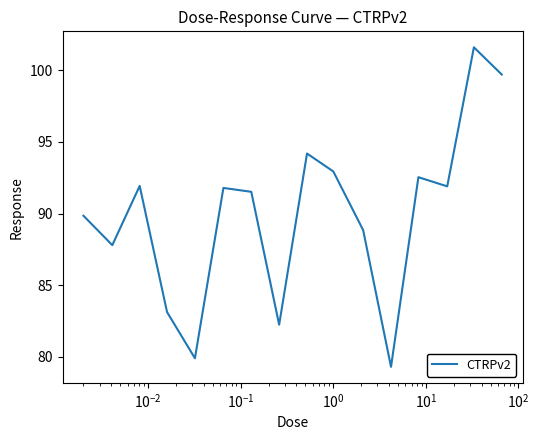

What is the smallest value displayed?

79.3